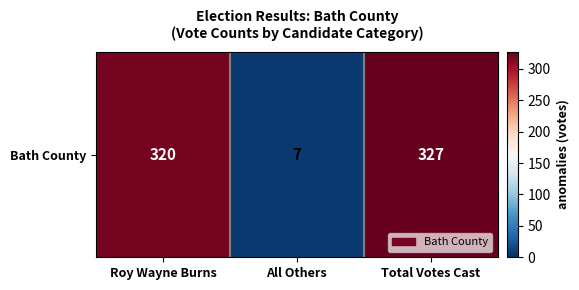

List the labels in order of value, largest first.

Total Votes Cast, Roy Wayne Burns, All Others